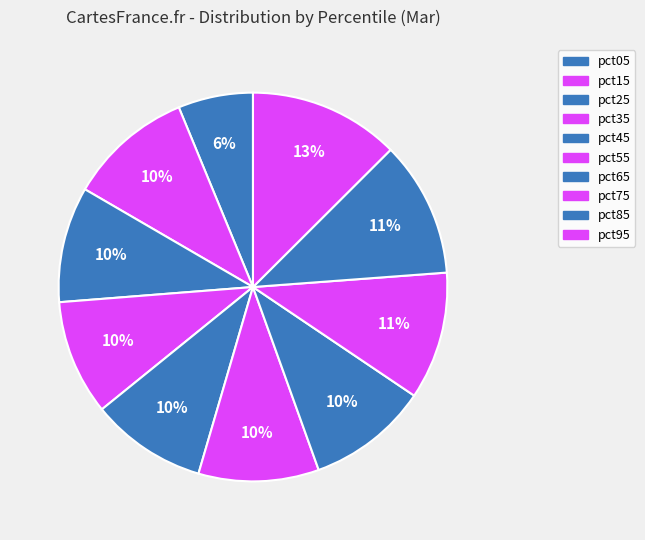

Combined, what portion of the pie is pct45 and pct55?

19.7%